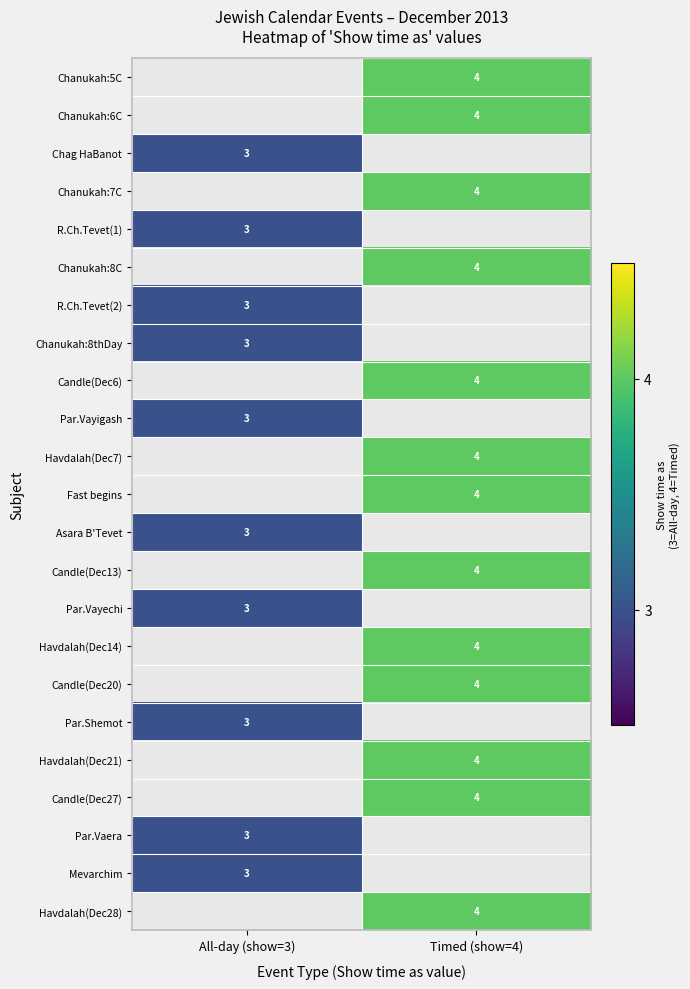

The Candle(Dec13) series shows 4 at Timed (show=4). True or false?

True